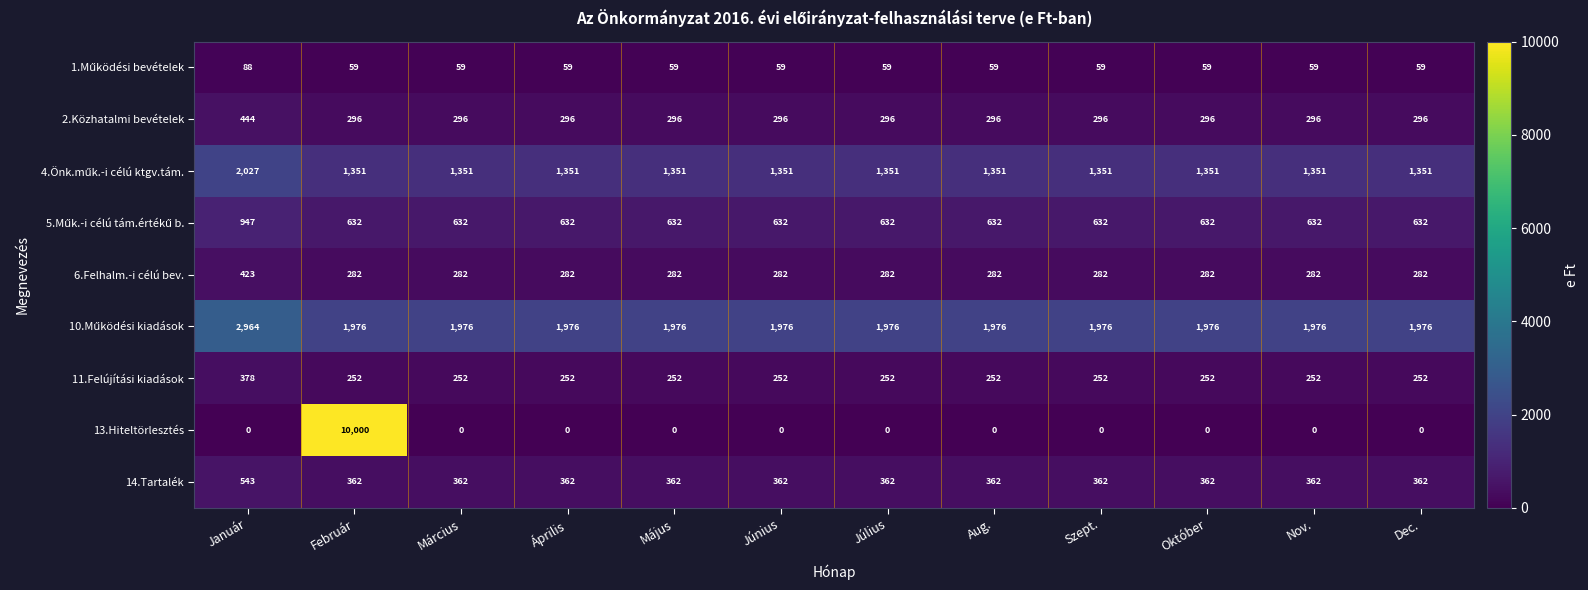

What is the highest value of the 6.Felhalm.-i célú bev. series?

423